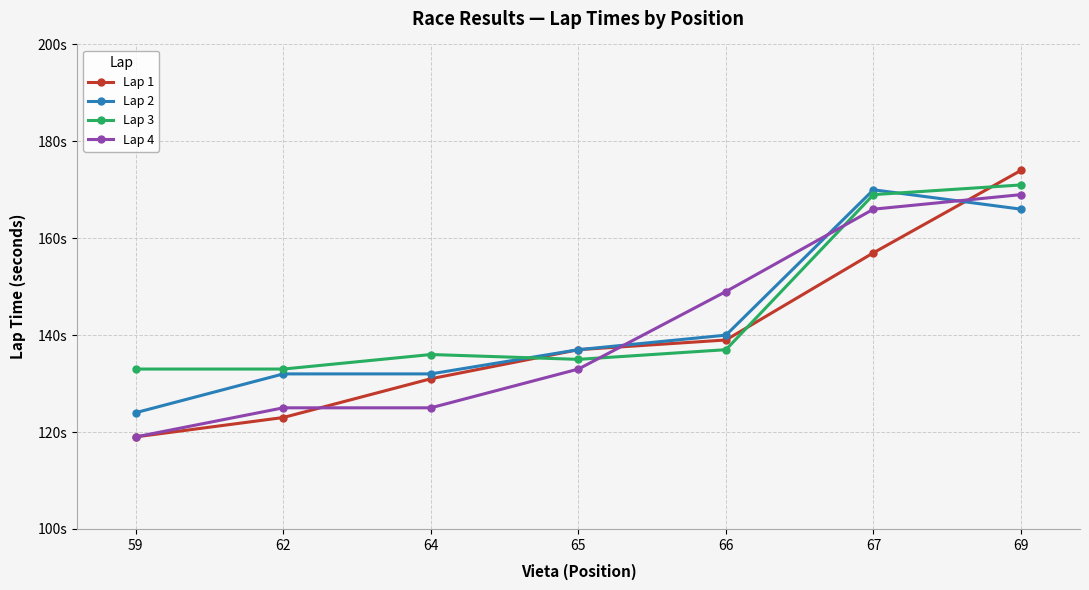

What are all the series names shown in the legend?

Lap 1, Lap 2, Lap 3, Lap 4